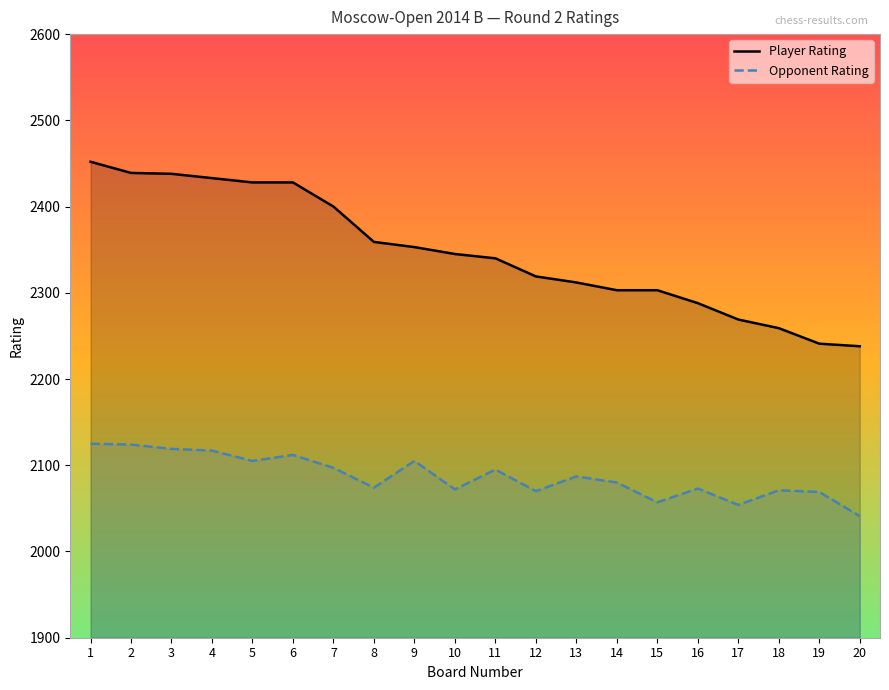

What is the minimum value shown in the chart?

2041